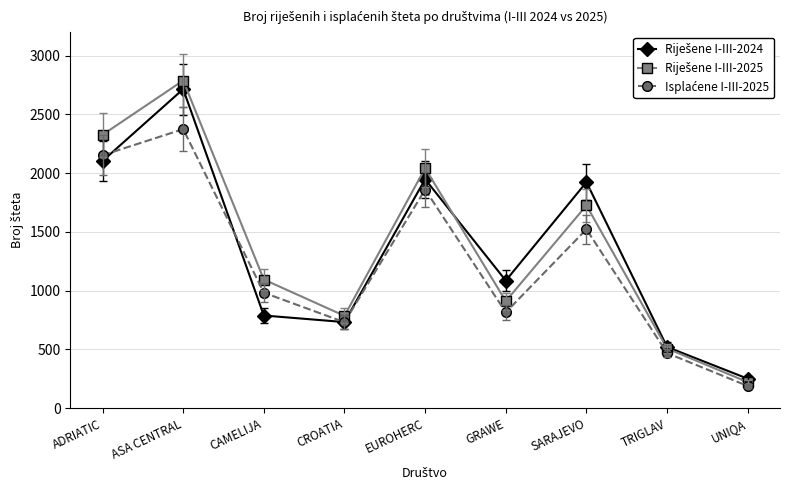

At which category is the sum across all series the highest?

ASA CENTRAL